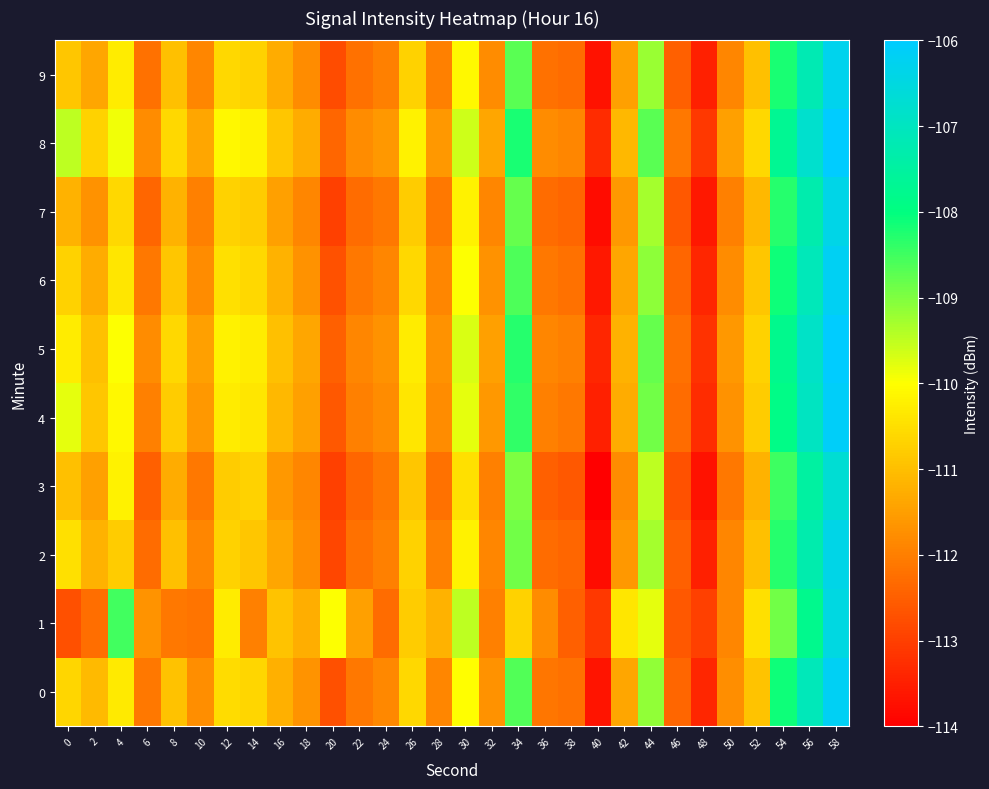

At which category does the chart reach its peak across all series?

58